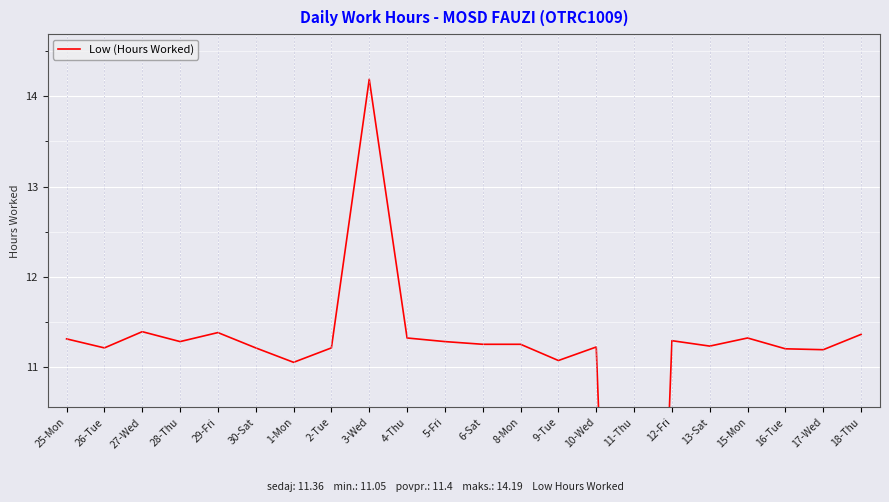

List the labels in order of value, smallest first.

11-Thu, 1-Mon, 9-Tue, 17-Wed, 16-Tue, 26-Tue, 30-Sat, 2-Tue, 10-Wed, 13-Sat, 6-Sat, 8-Mon, 28-Thu, 5-Fri, 12-Fri, 25-Mon, 4-Thu, 15-Mon, 18-Thu, 29-Fri, 27-Wed, 3-Wed